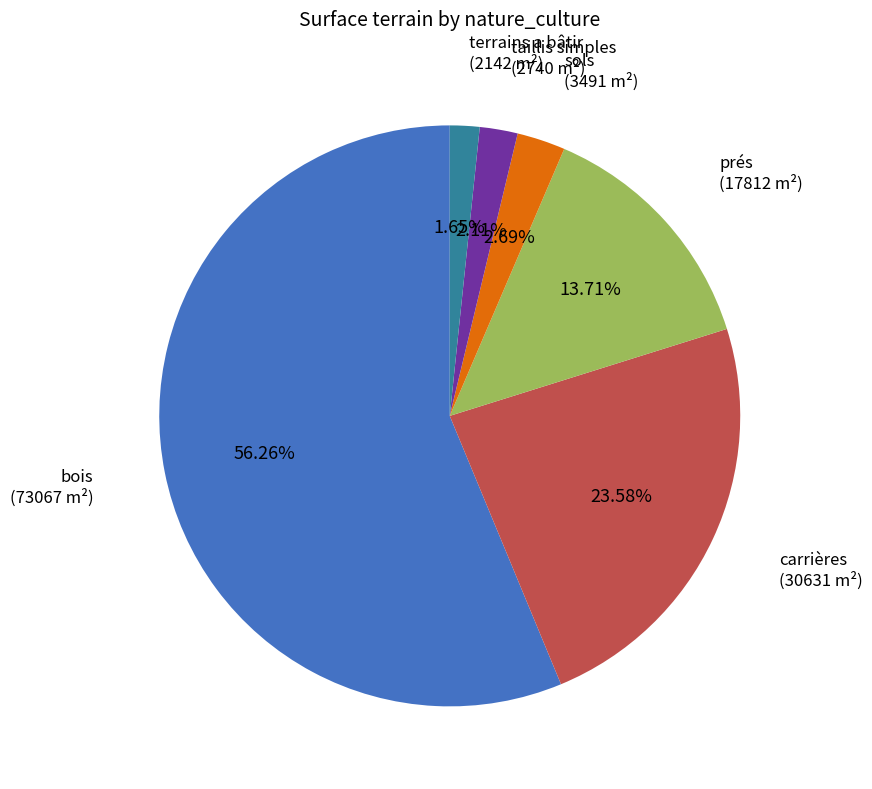

Is there a majority slice in this chart?

Yes